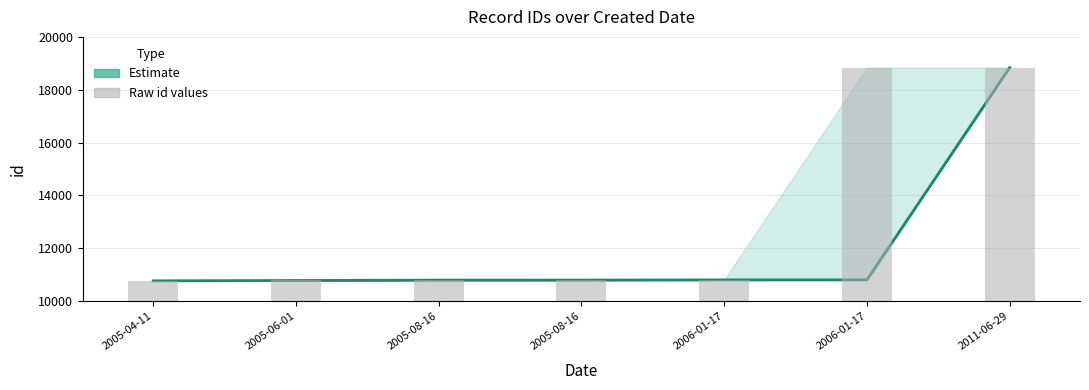

Reading left to right, list all the values displayed in this chart.

id_lower: 2005-04-11=10768	2005-06-01=10781	2005-08-16=10795	2005-08-16=10796	2006-01-17=10804	2006-01-17=10805	2011-06-29=18840
id_upper: 2005-04-11=10768	2005-06-01=10795	2005-08-16=10796	2005-08-16=10804	2006-01-17=10805	2006-01-17=18840	2011-06-29=18841